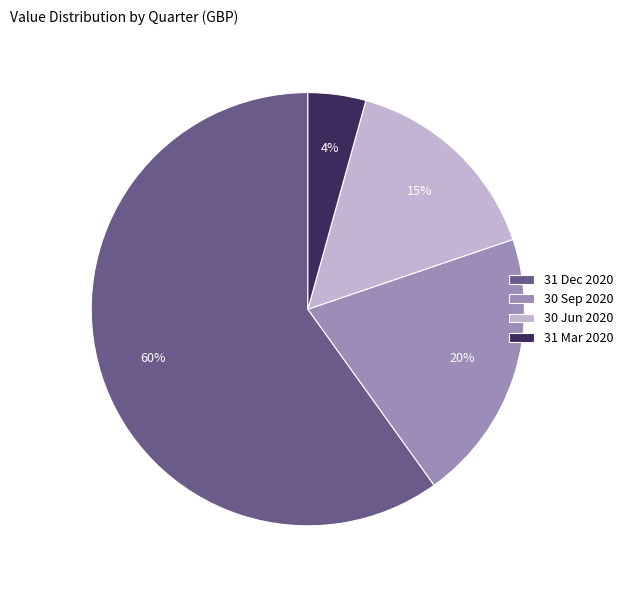

What is the ratio of the value at 30 Jun 2020 to the value at 30 Sep 2020?

0.8